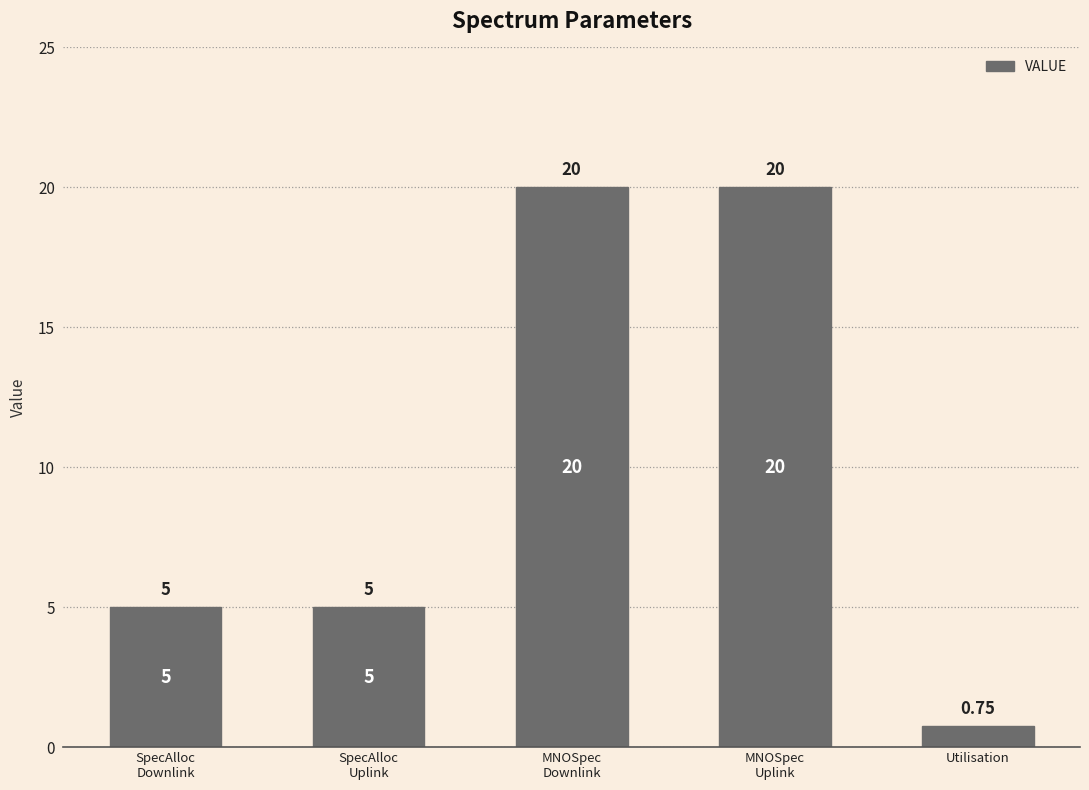

What is the label of the 5th bar from the left?

Utilisation